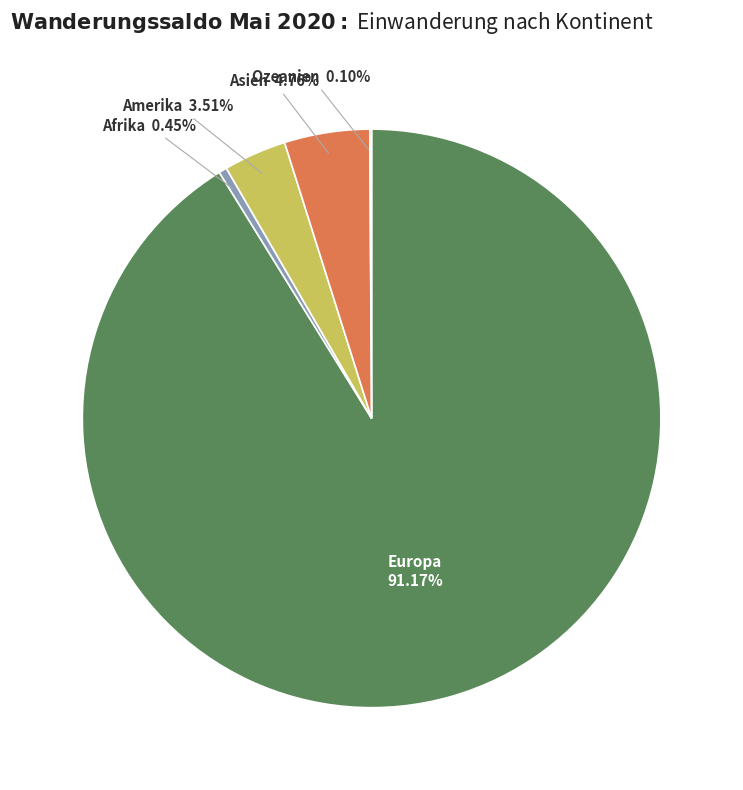

Is there any slice that represents more than half of the pie?

Yes